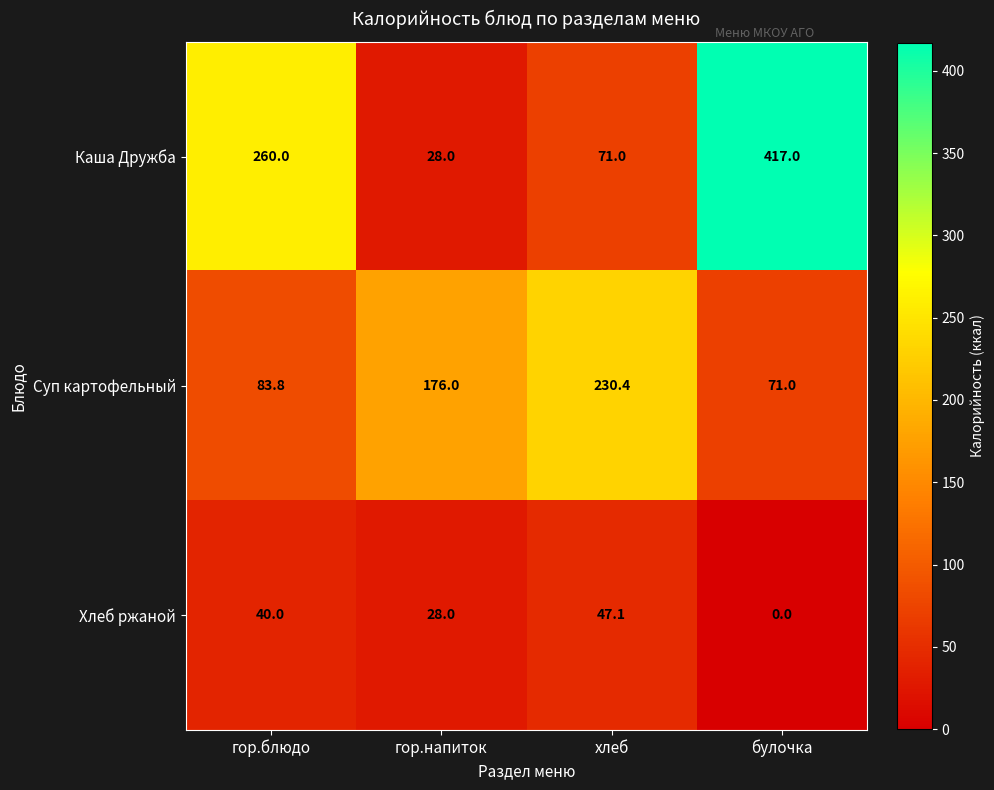

Which series has the largest range (max minus min)?

Каша Дружба